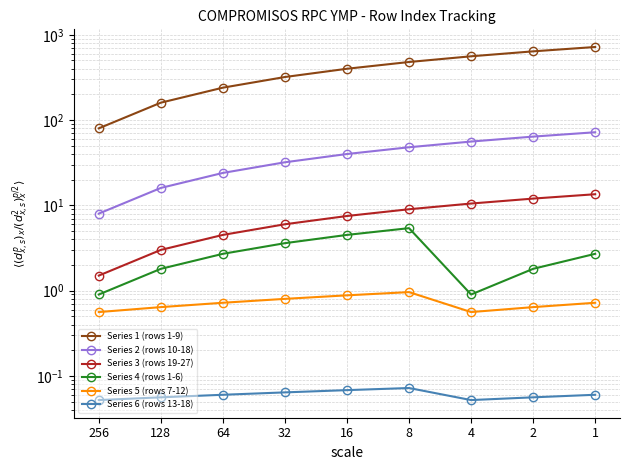

At which category does the chart reach its minimum across all series?

256